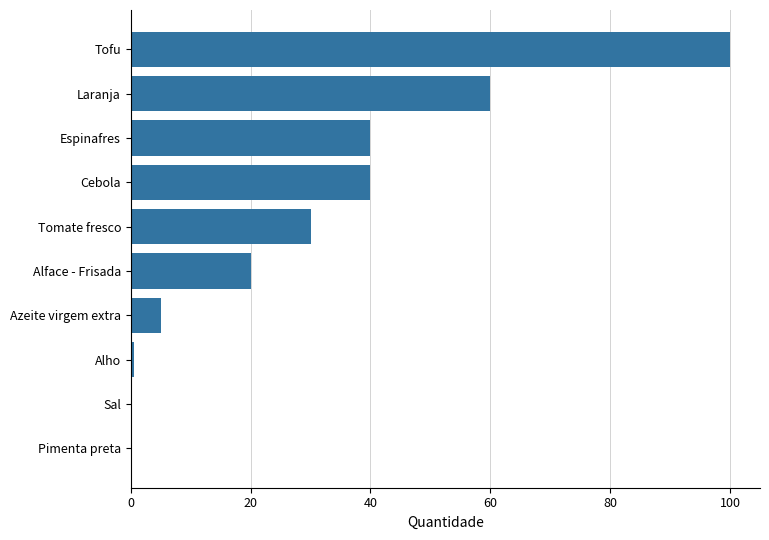

What is the sum of all values?

295.6